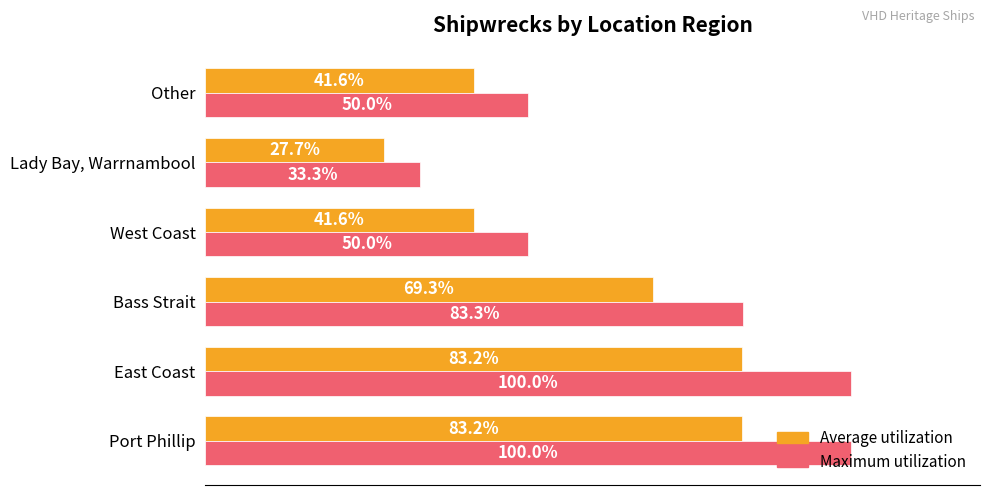

Which label corresponds to the smallest value in the chart?

Lady Bay, Warrnambool